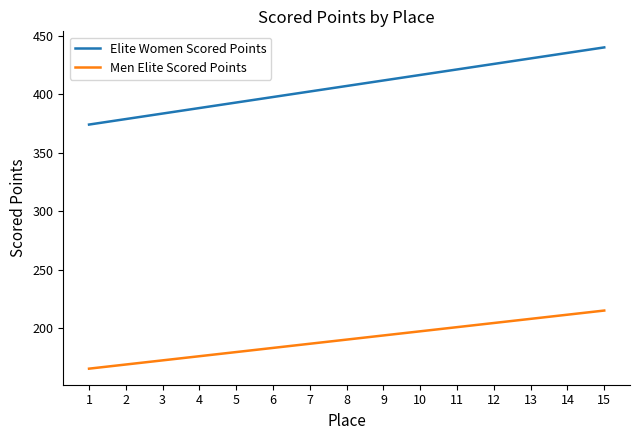

Does the chart have visible grid lines?

No